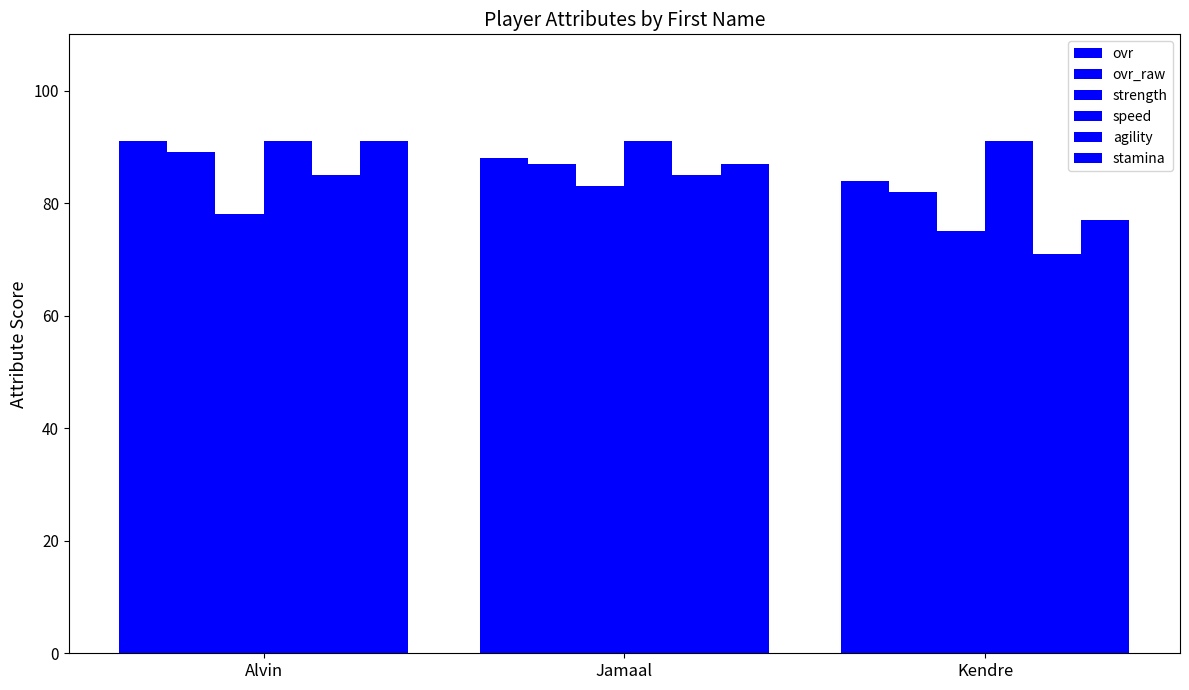

What is the difference between the second highest and minimum values in the ovr_raw series?

5